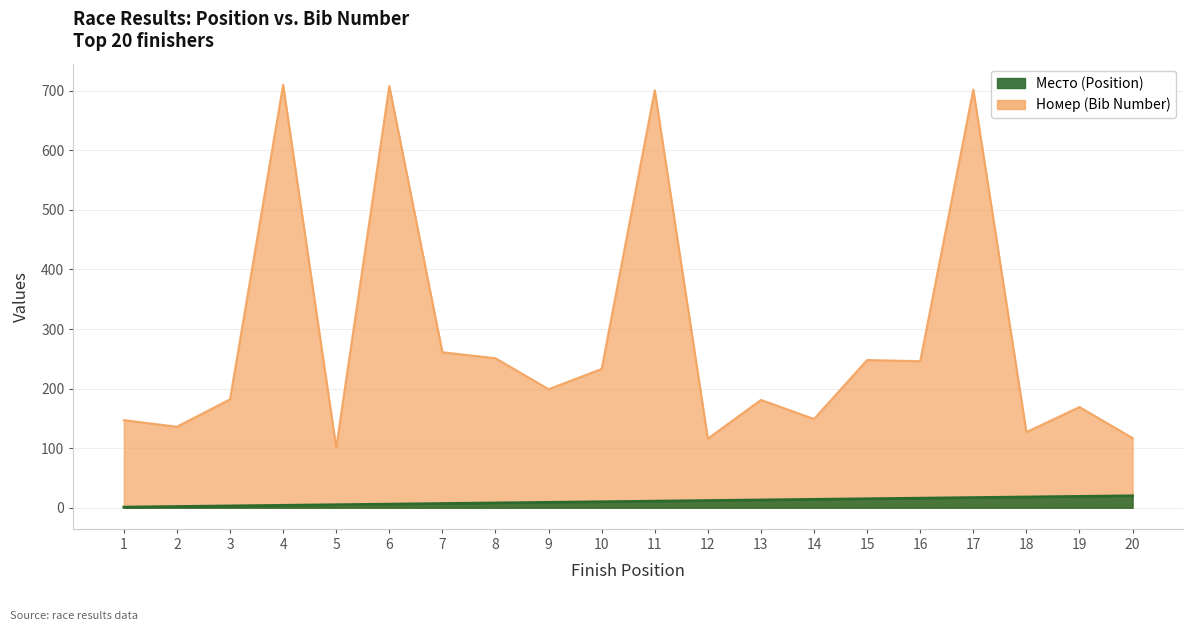

What is the spread (max minus min) of values at 4?

706